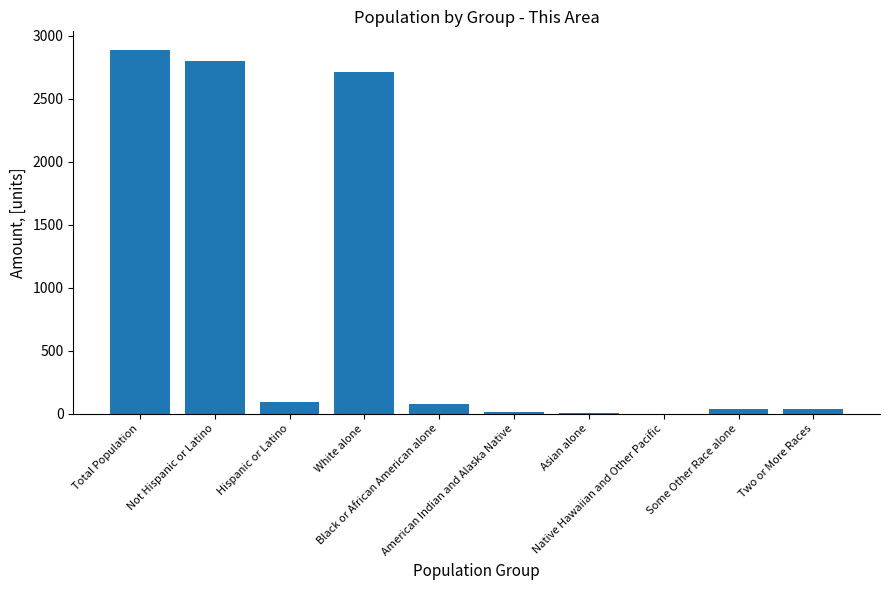

What is the greatest value displayed?

2892